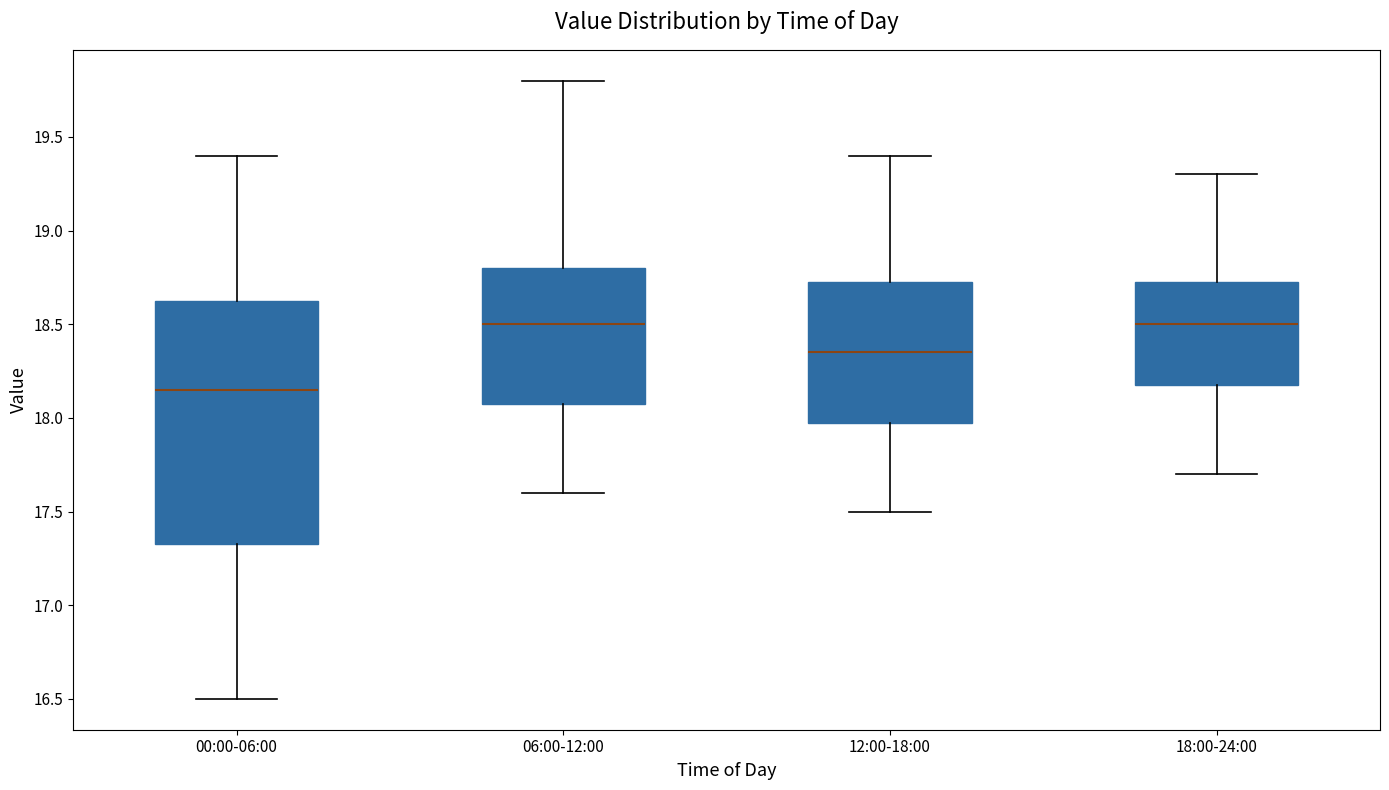

Reading left to right, transcribe this box plot: for each box, give where its median line is, the range the box spans, and where its two whiskers end, as read against the y-axis. The values are not printed on the chart, so give them approximately, as read against the axis.

00:00-06:00: median 18.15, box 17.35 to 18.65, whiskers 16.50 to 19.40
06:00-12:00: median 18.50, box 18.10 to 18.80, whiskers 17.60 to 19.80
12:00-18:00: median 18.35, box 18.00 to 18.75, whiskers 17.50 to 19.40
18:00-24:00: median 18.50, box 18.20 to 18.75, whiskers 17.70 to 19.30